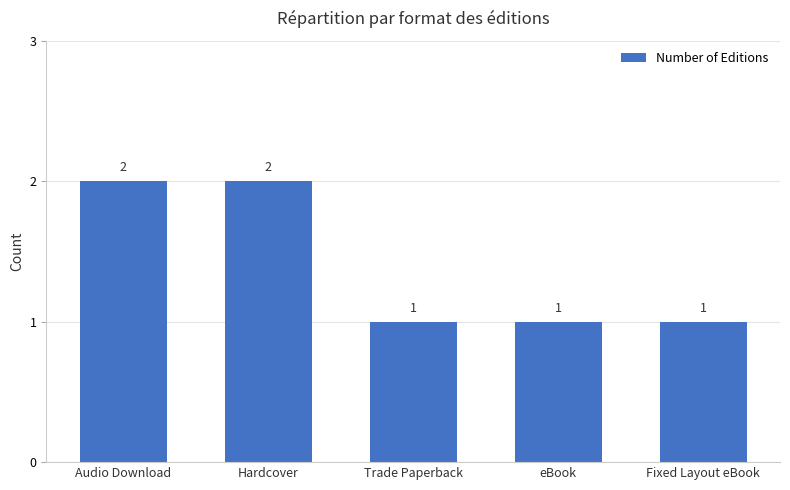

Reading left to right, transcribe all the data shown in this chart.

2	2	1	1	1